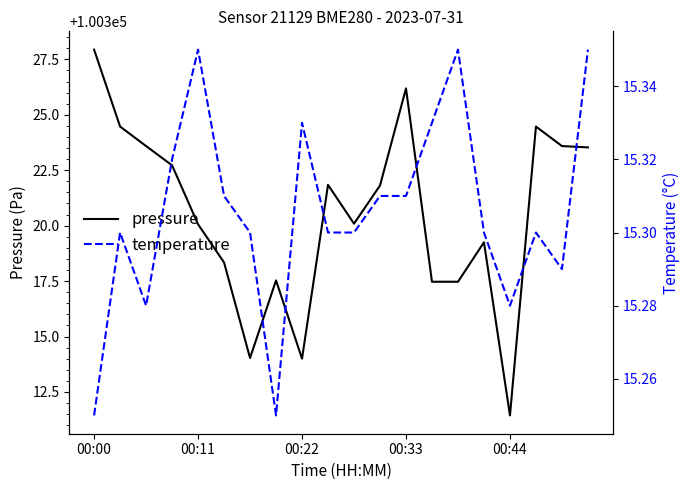

How many series are shown in this chart?

2